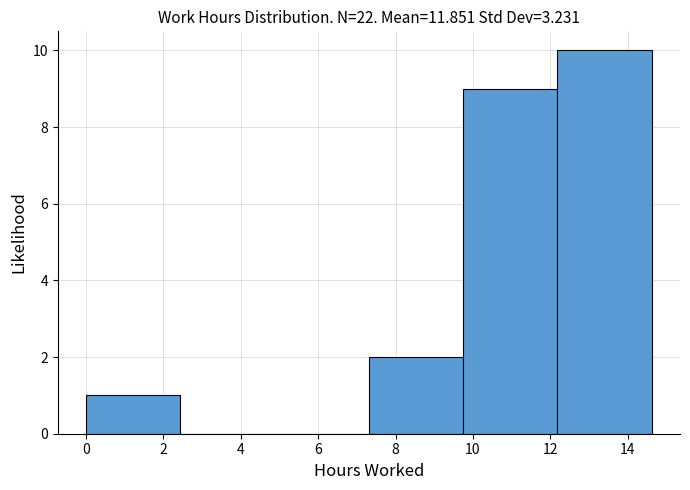

Reading left to right, list every bar in this chart as the range it spans on the x-axis followed by its height. Neither the bar edges nor the heights are printed on the chart, so give them approximately, as read against the axes.

0.0 to 2.4: 1
2.4 to 4.8: 0
4.8 to 7.4: 0
7.4 to 9.8: 2
9.8 to 12.2: 9
12.2 to 14.6: 10